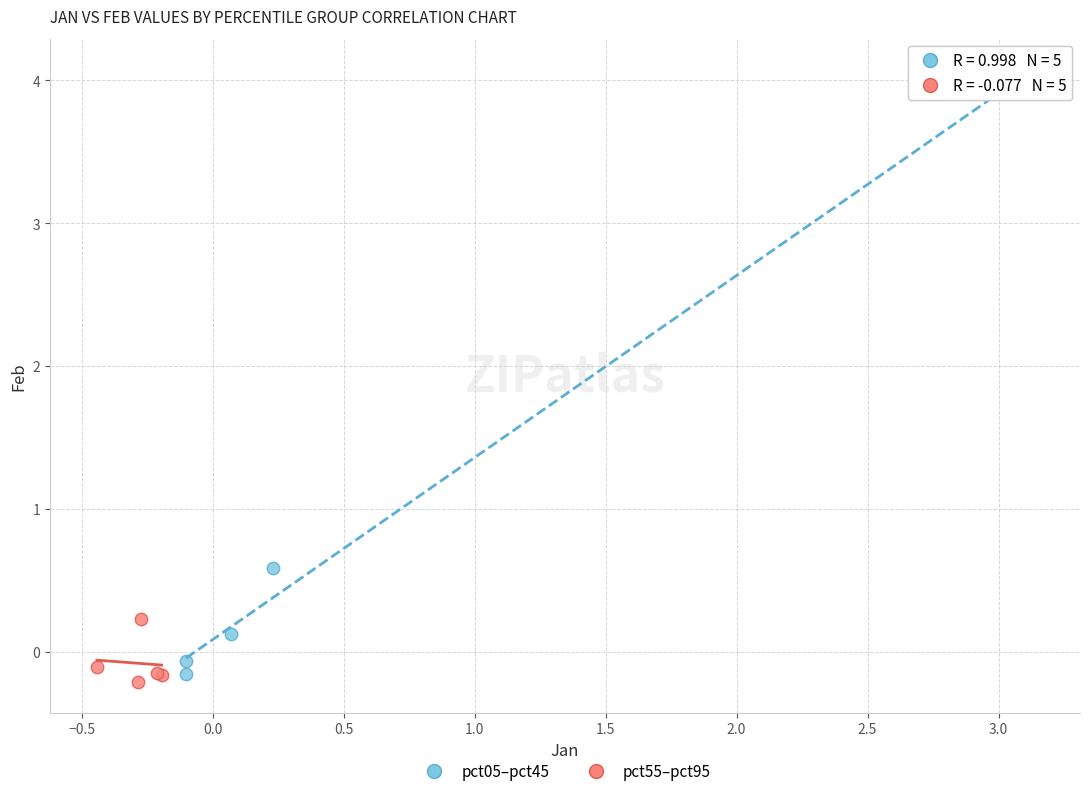

Which series contains the lowest Y value?

pct55–pct95